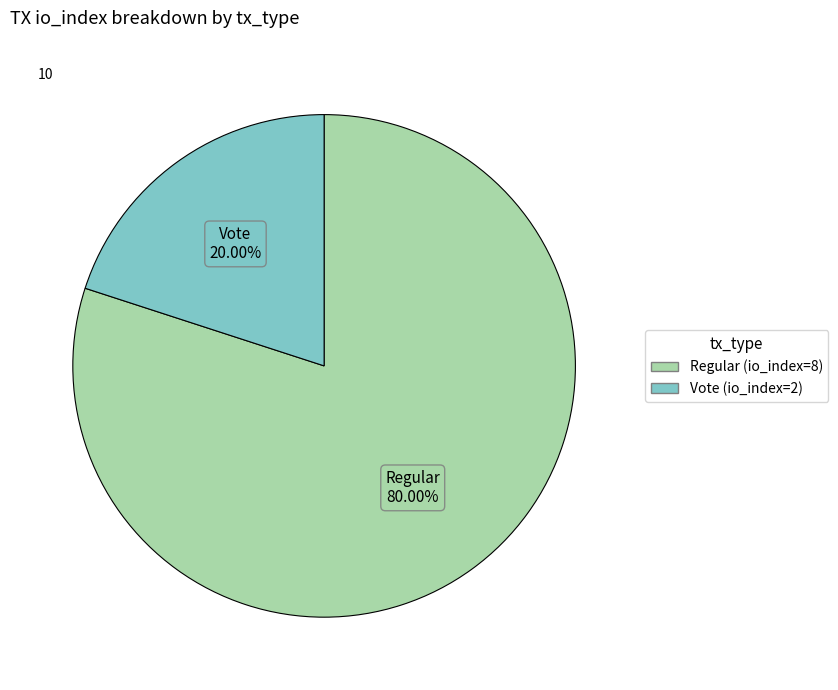

The Vote (io_index=2) slice represents 20% of the pie. True or false?

True